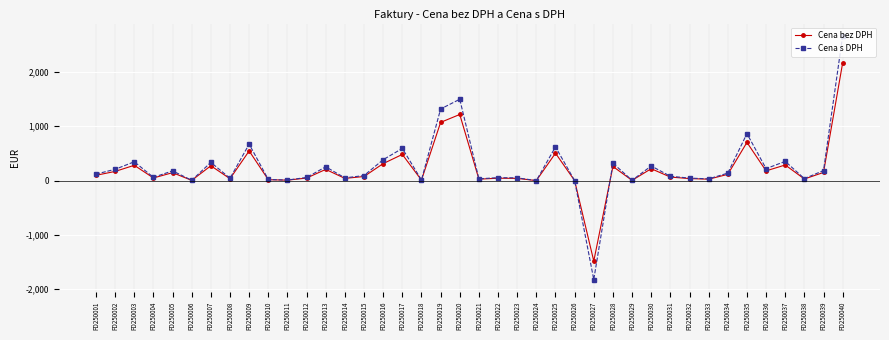

At which category does Cena s DPH reach its first local peak?

FD250003